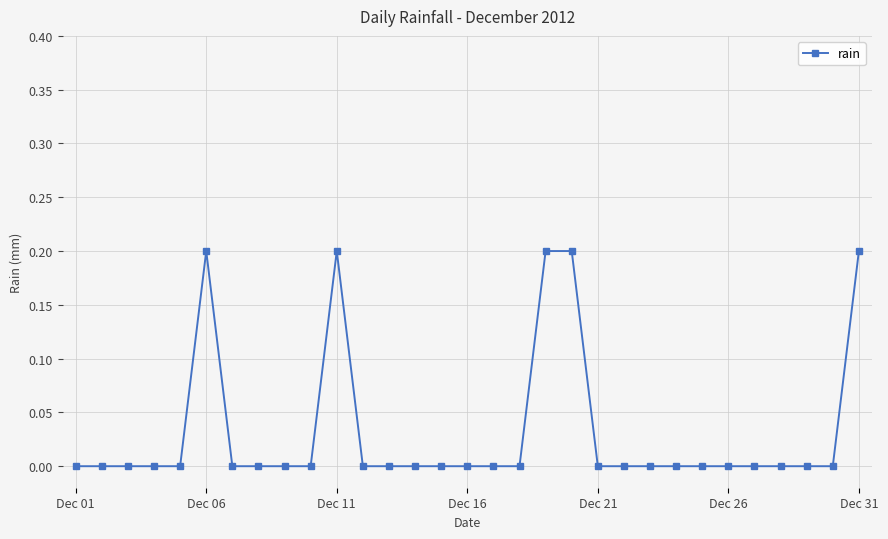

Is this an area chart (filled region under the line)?

No